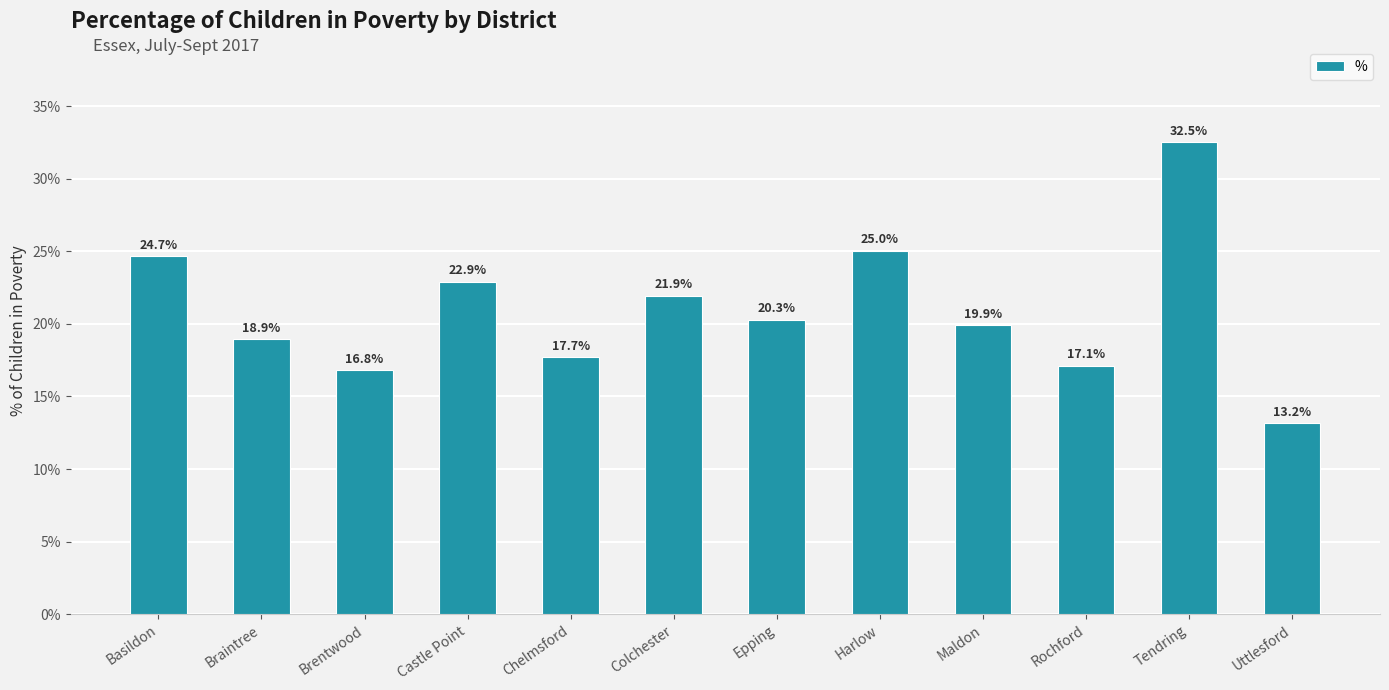

At which category does the chart reach its minimum across all series?

Uttlesford